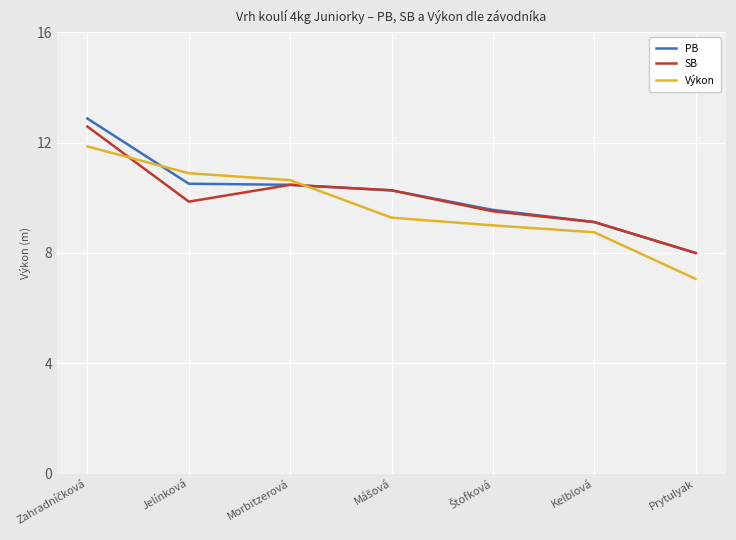

What is the sum of all Výkon values?

67.5